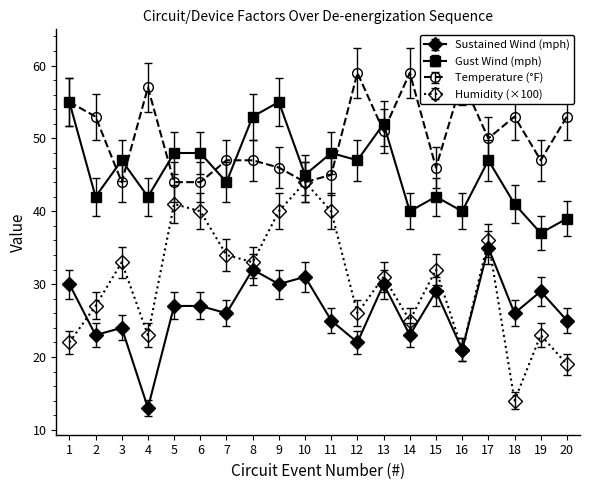

True or false: Sustained Wind (mph) and Gust Wind (mph) cross at least once.

False